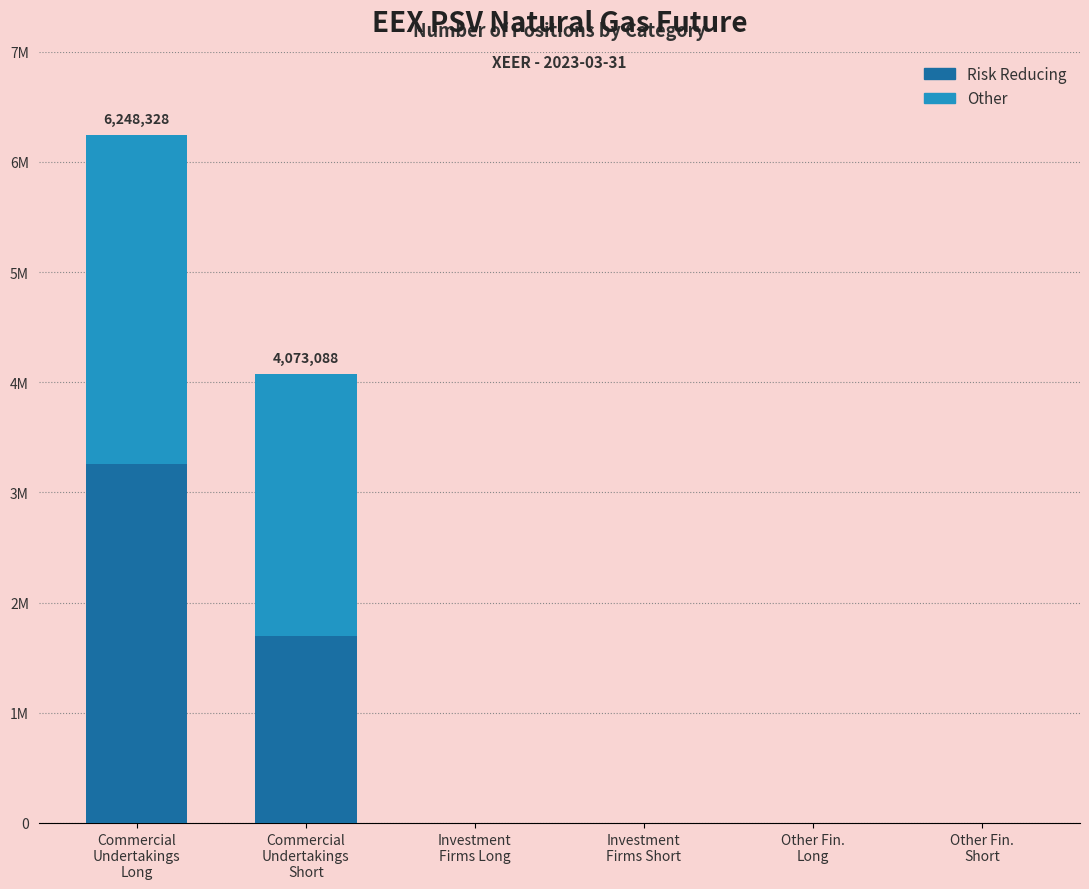

List the labels in order of Risk Reducing value, smallest first.

Investment
Firms Long, Investment
Firms Short, Other Fin.
Long, Other Fin.
Short, Commercial
Undertakings
Short, Commercial
Undertakings
Long